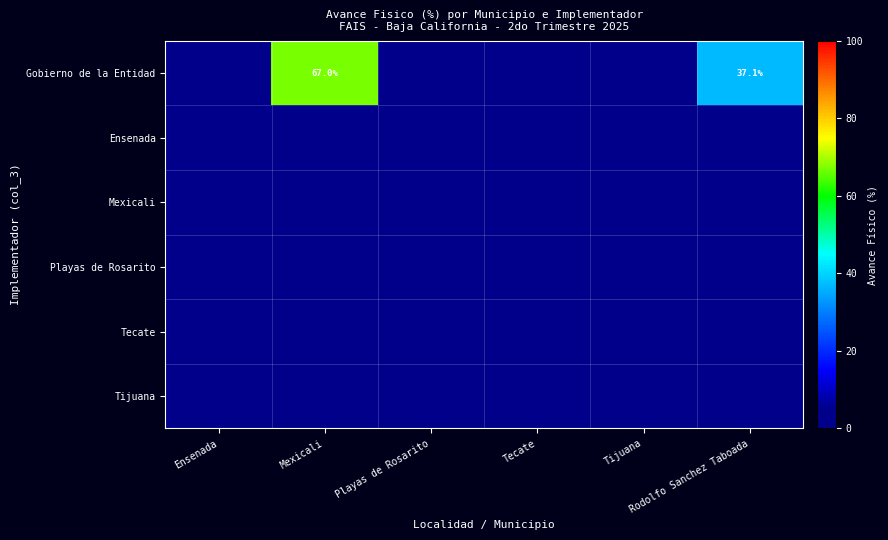

What is the greatest value displayed?

67.0